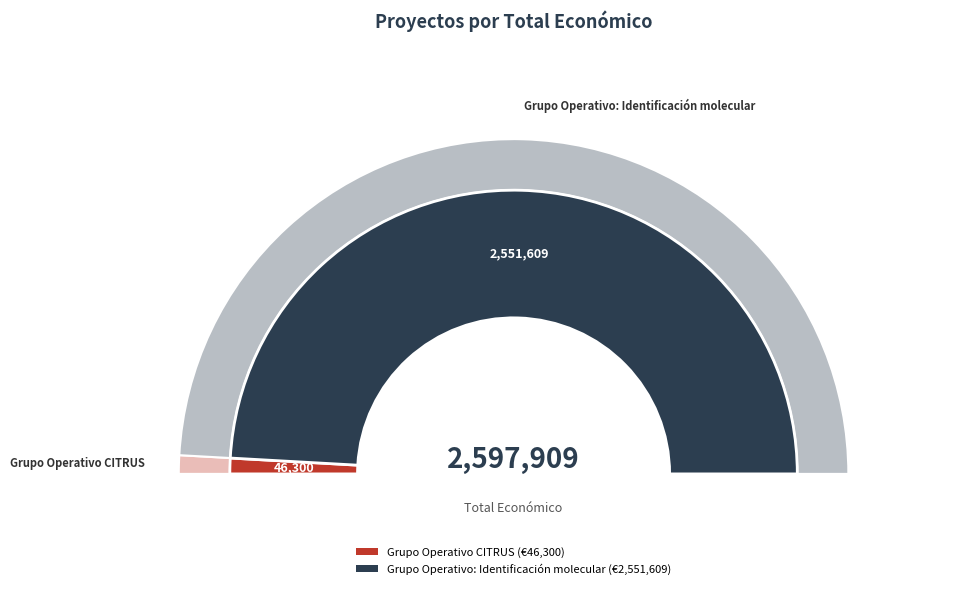

Rank the categories by value from lowest to highest.

Grupo Operativo CITRUS, Grupo Operativo: Identificación molecular